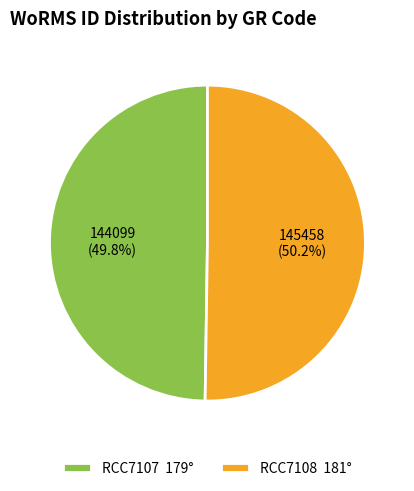

Approximately how many times larger is the value at RCC7107 179° compared to RCC7108 181°?

1.0